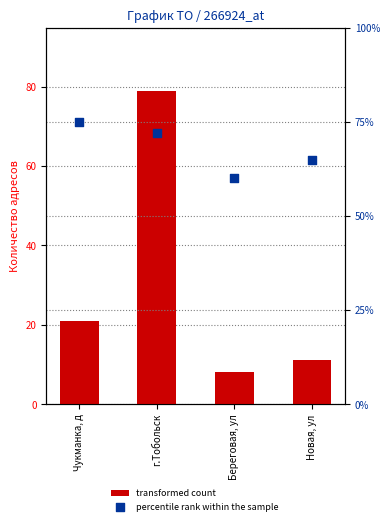

Which series contains the highest Y value?

transformed count